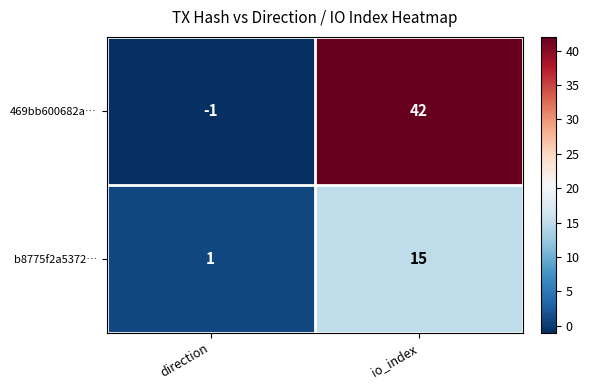

Which series has the largest total across all categories?

469bb600682a…